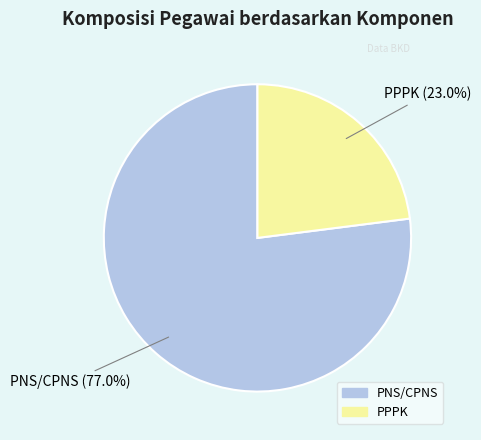

Between PNS/CPNS and PPPK, which is larger?

PNS/CPNS